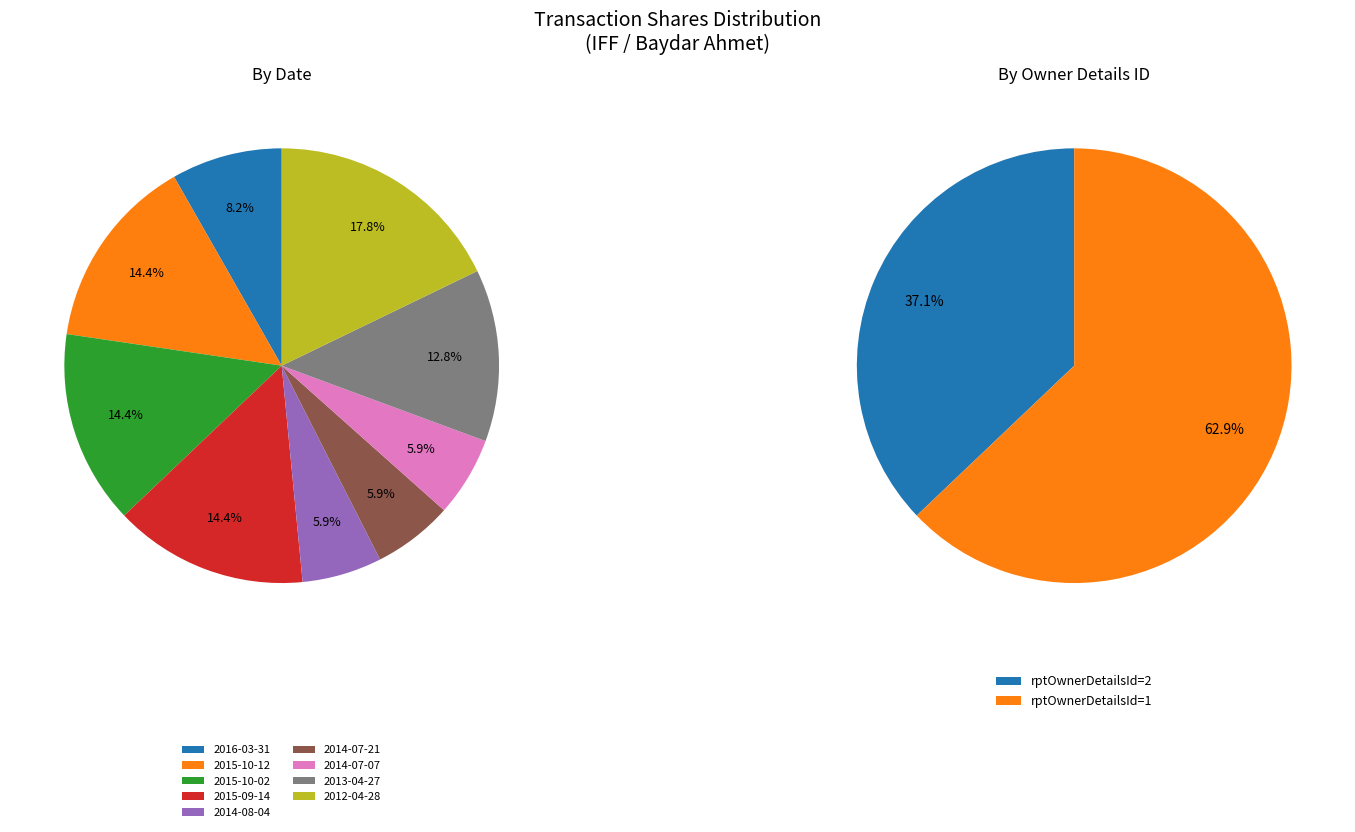

To the nearest percent, what is the difference between the 2015-10-12 and 2014-08-04 slice percentages?

8%